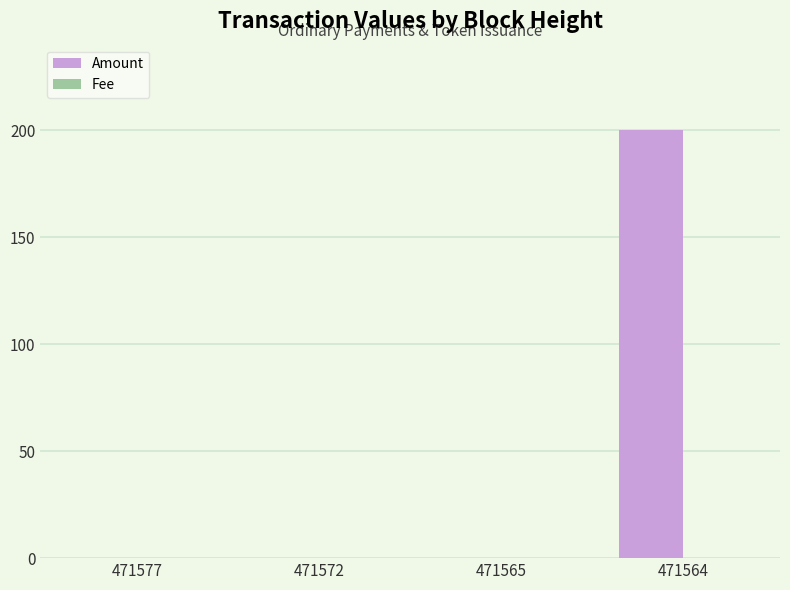

What is the sum of all Amount values?

200.5